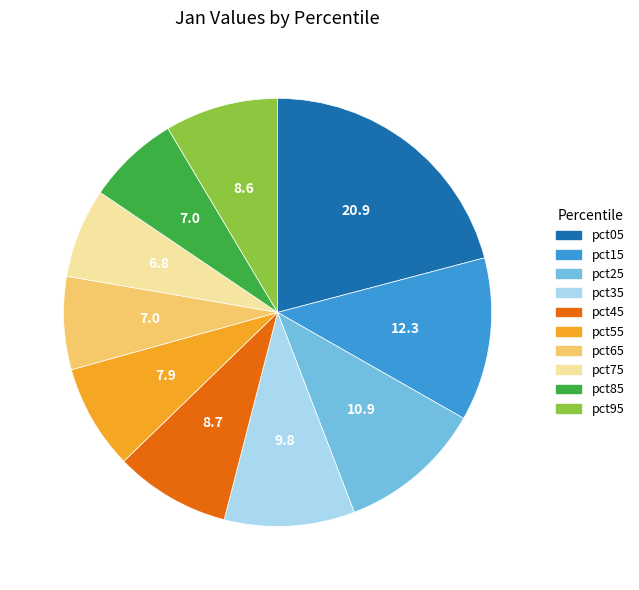

Is the sum of pct05 and pct75 greater than half?

No